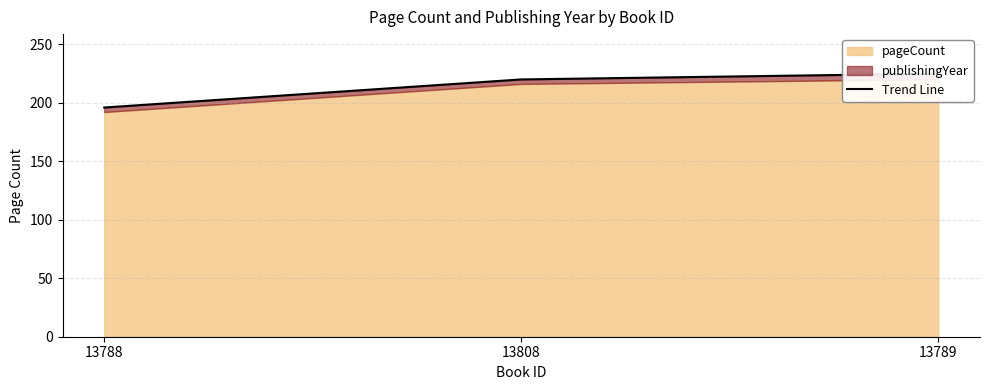

Is it true that the value at 13808 is 219.8?

True